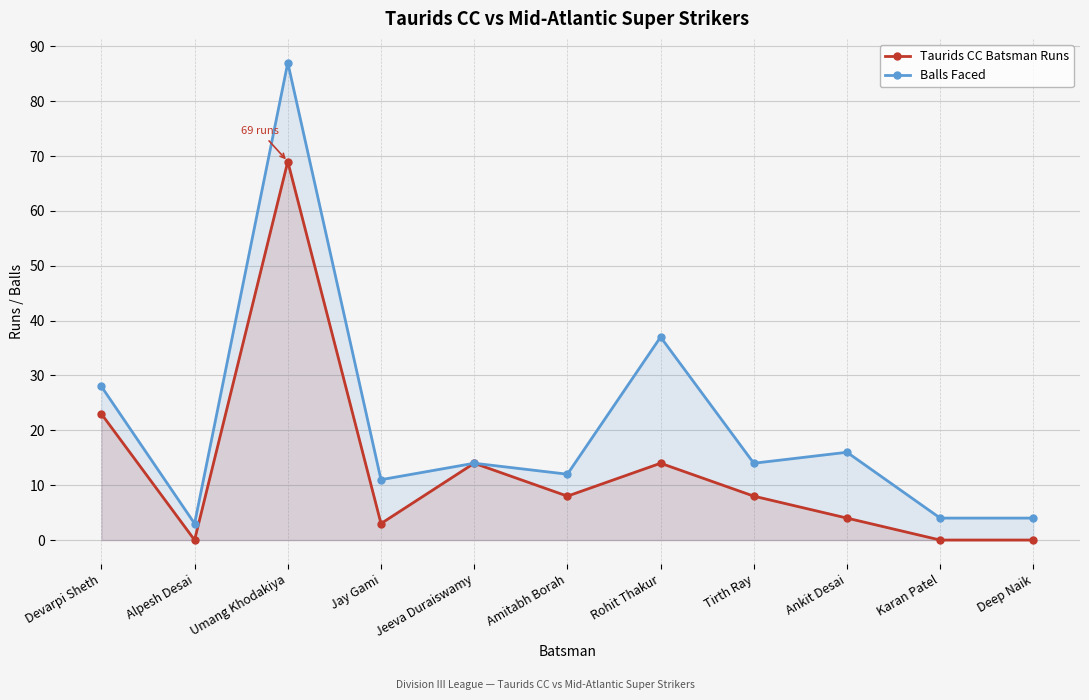

At which label does Taurids CC Batsman Runs reach its minimum?

Alpesh Desai